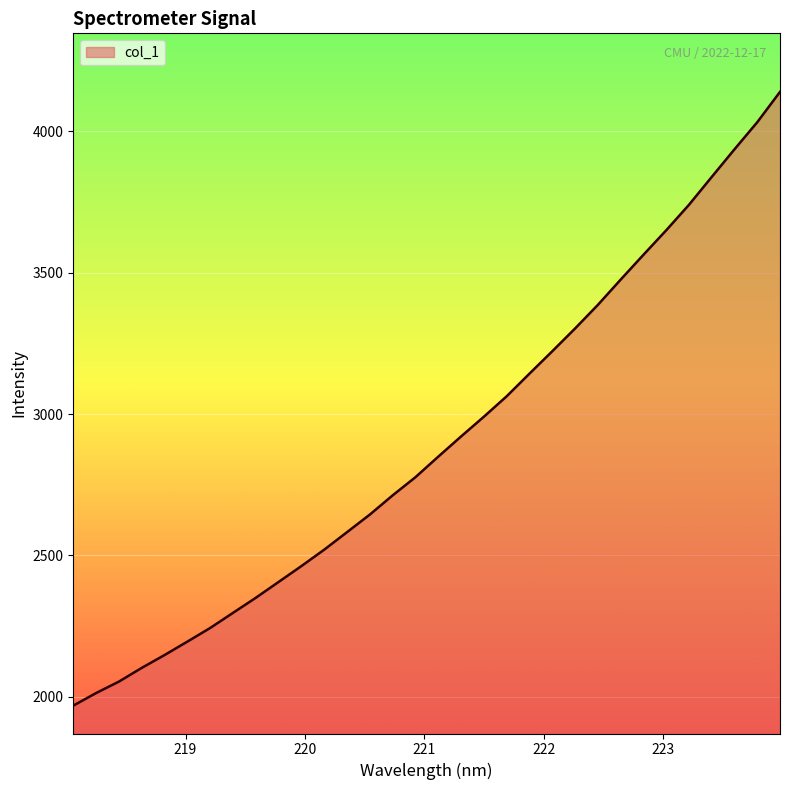

What is the difference between the maximum and minimum values?

2169.4